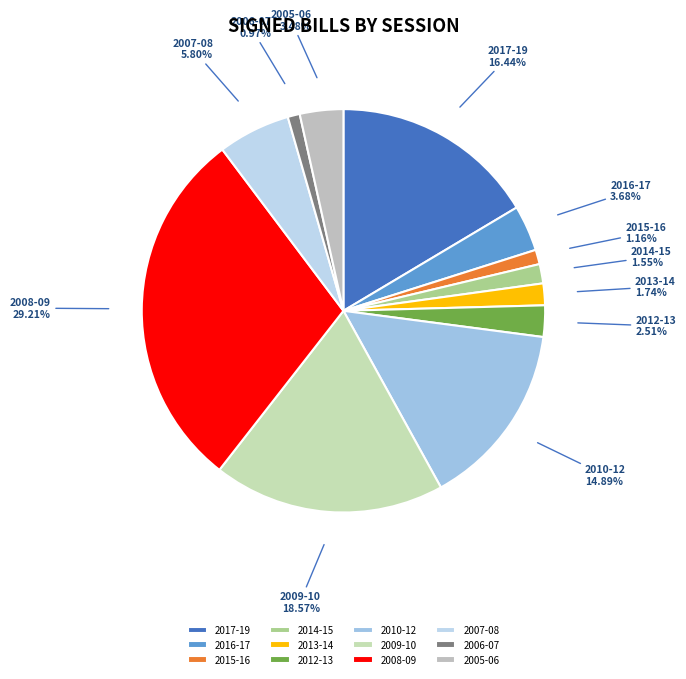

Does any single category account for the majority?

No